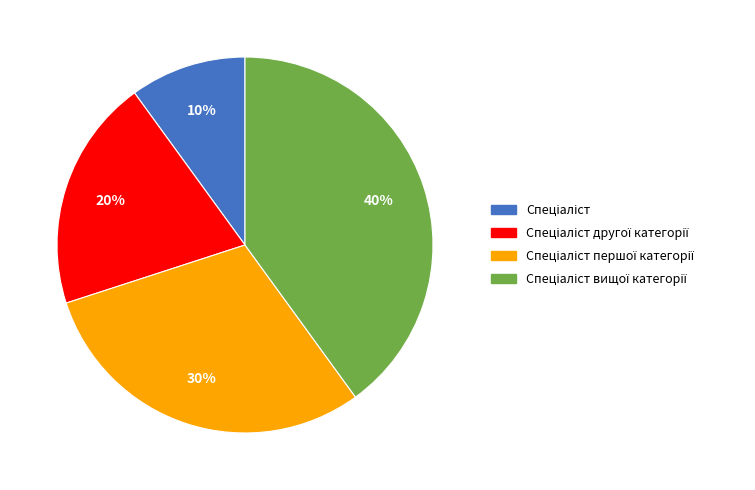

To the nearest percent, what is the difference between the largest and smallest slice percentages?

30%